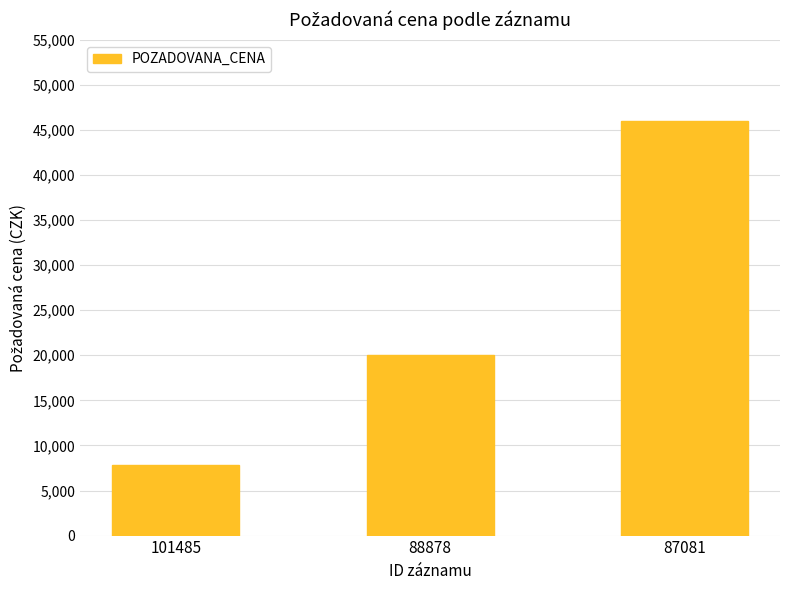

Approximately how many times larger is the value at 88878 compared to 87081?

0.4